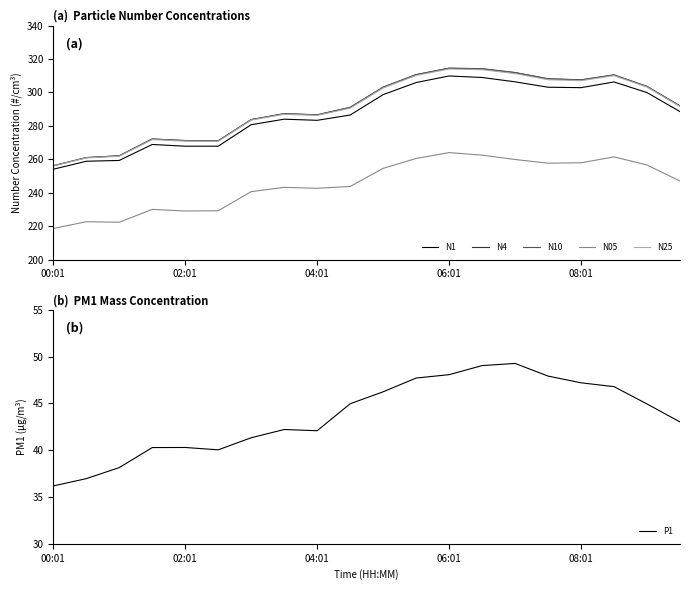

At which label does N05 reach its minimum?

00:01